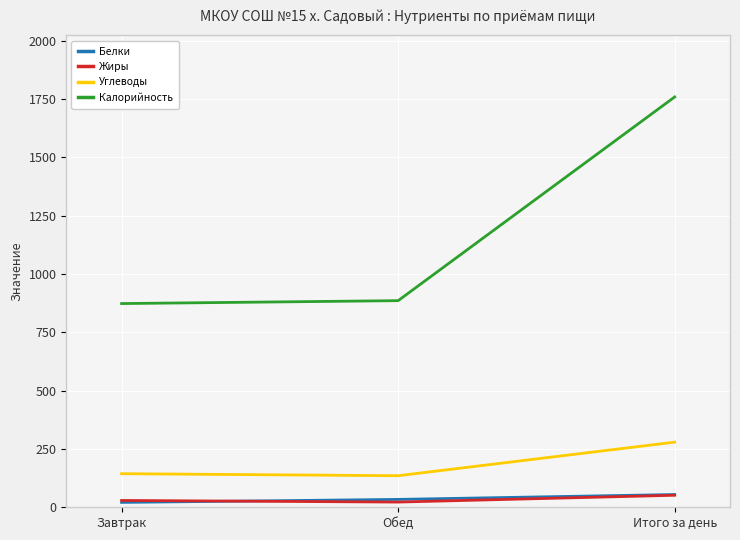

What is the greatest value displayed?

1759.2